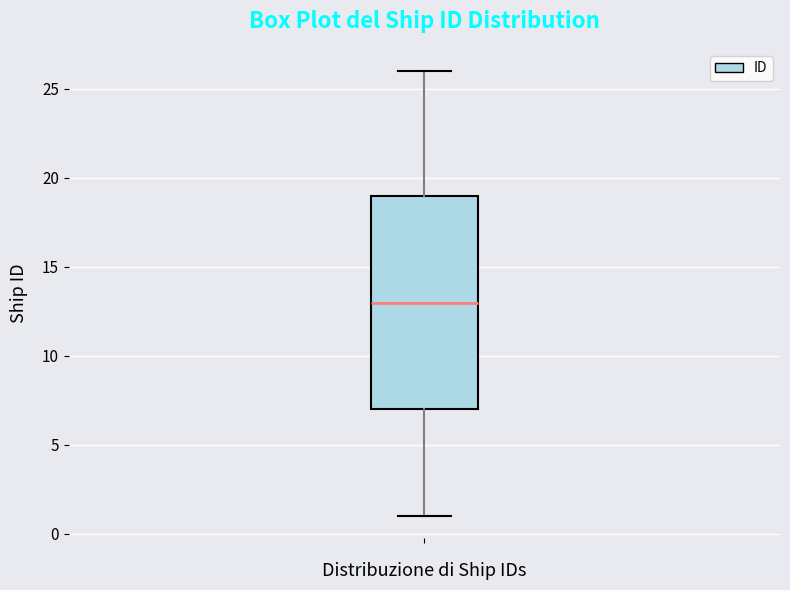

Read this box plot against the y-axis: the position of the median line, the range covered by the box, and the ends of both whiskers. The values are not printed on the chart, so give them approximately, as read against the axis.

median 13, box 7 to 19, whiskers 1 to 26